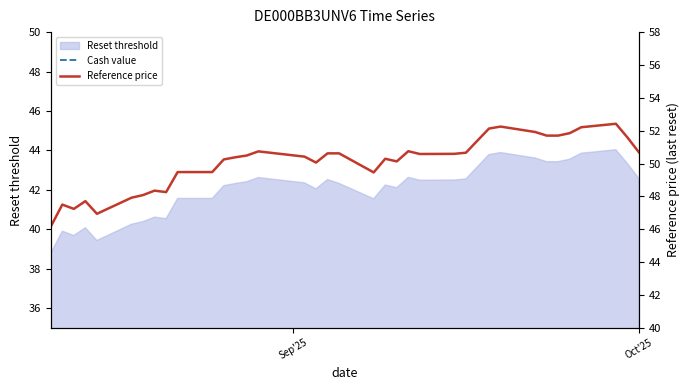

What value does the Reference price series have at Oct'25?

50.7